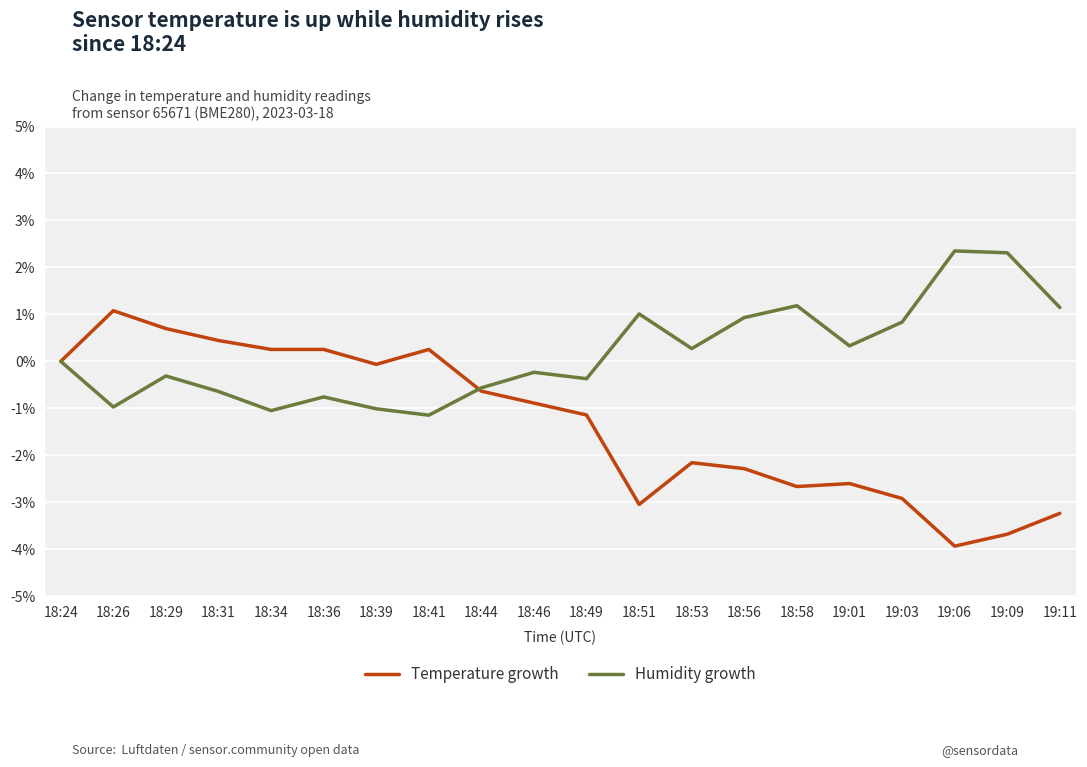

What is the sum of all Temperature growth values?

-26.3